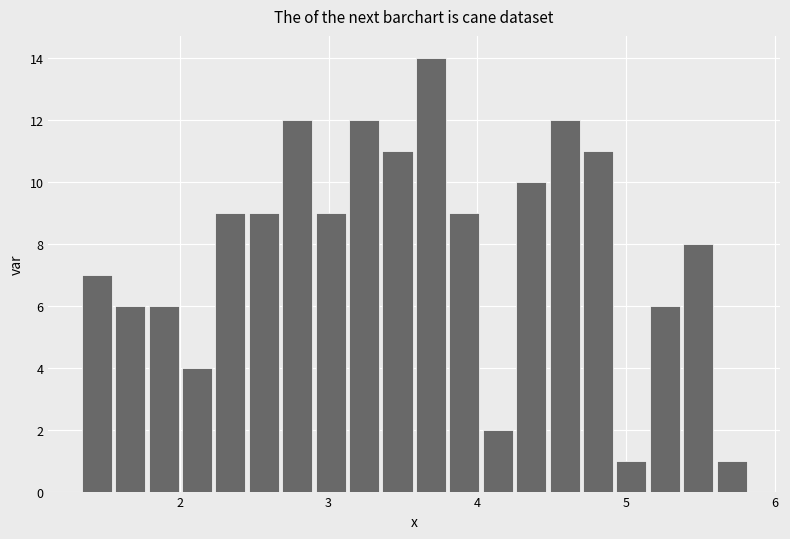

Around what value on the x-axis is the tallest bar? Give the approximate position of its centre, as read against the axis.

3.7